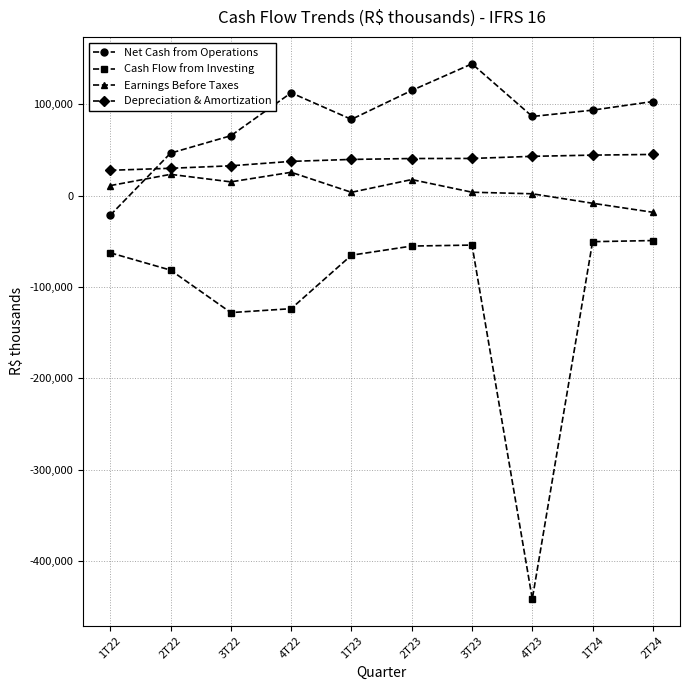

Does the chart display data point markers on the line(s)?

Yes